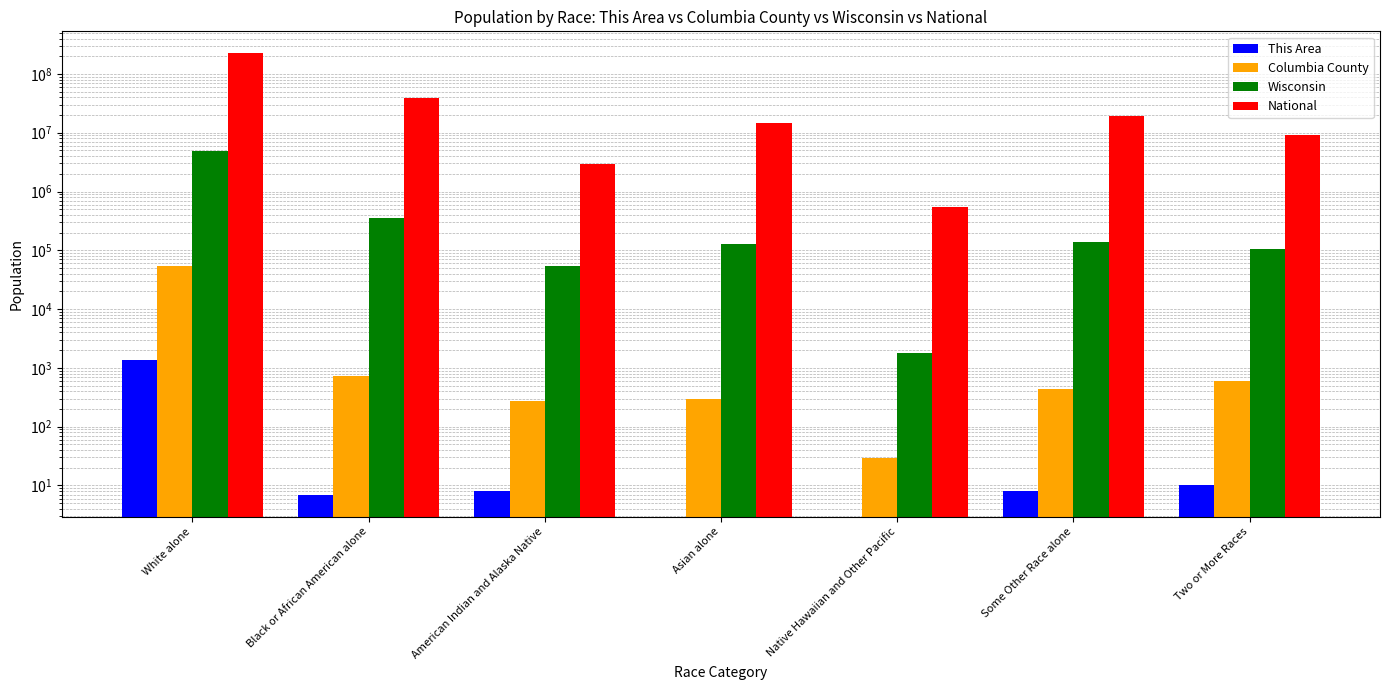

At which category is the sum across all series the highest?

White alone